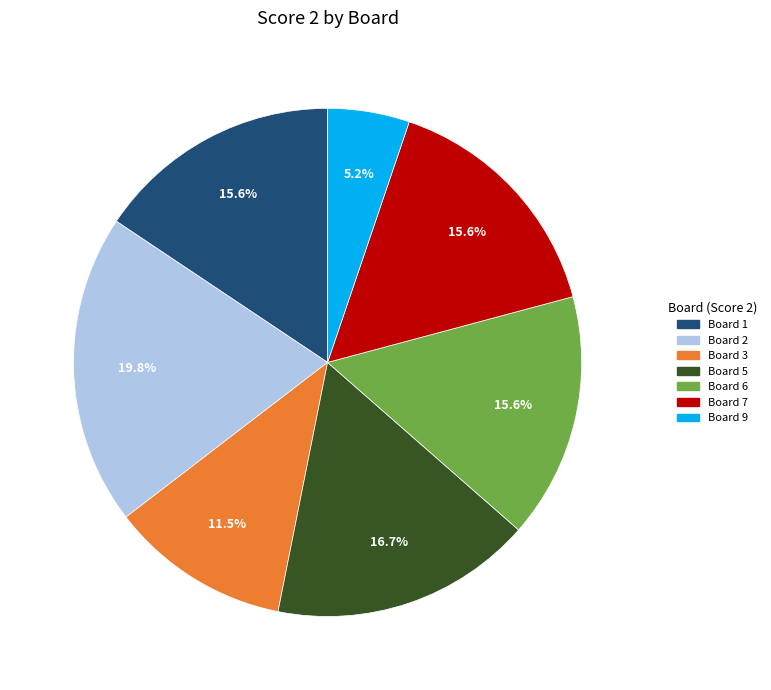

Is the sum of Board 1 and Board 5 greater than half?

No